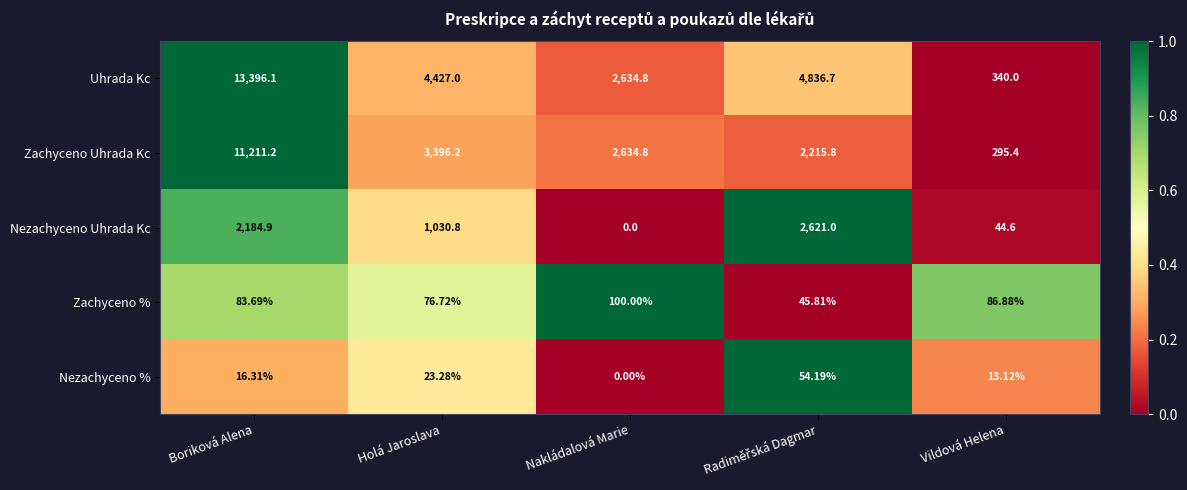

How many positive values does the Nezachyceno % series have?

4